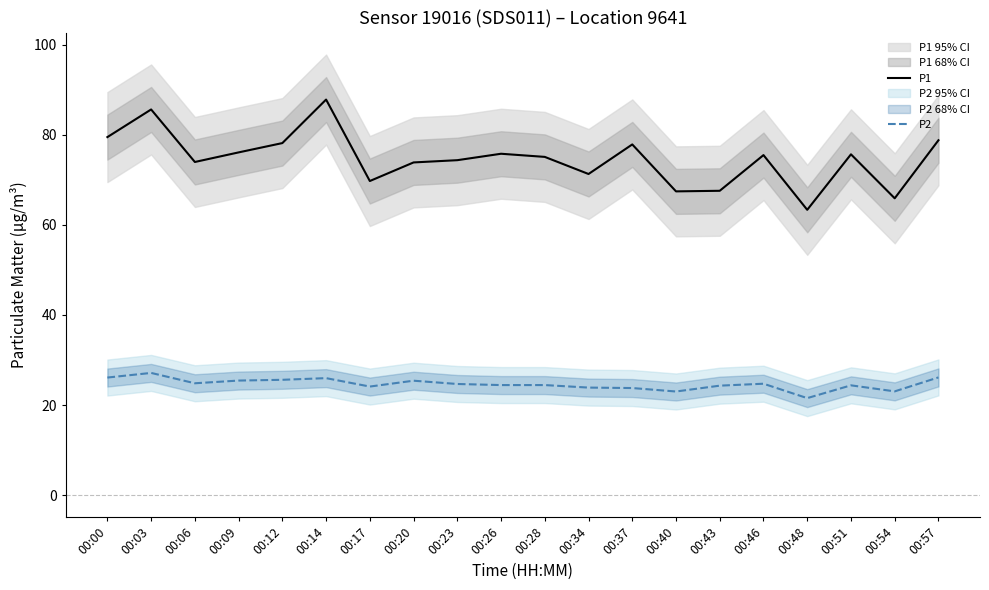

True or false: P2 and P1 cross at least once.

False